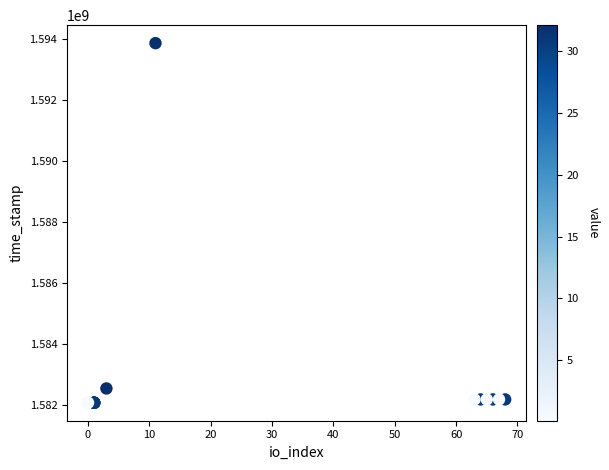

What Y value in the scatter plot is closest to 1587977433?

1582548017